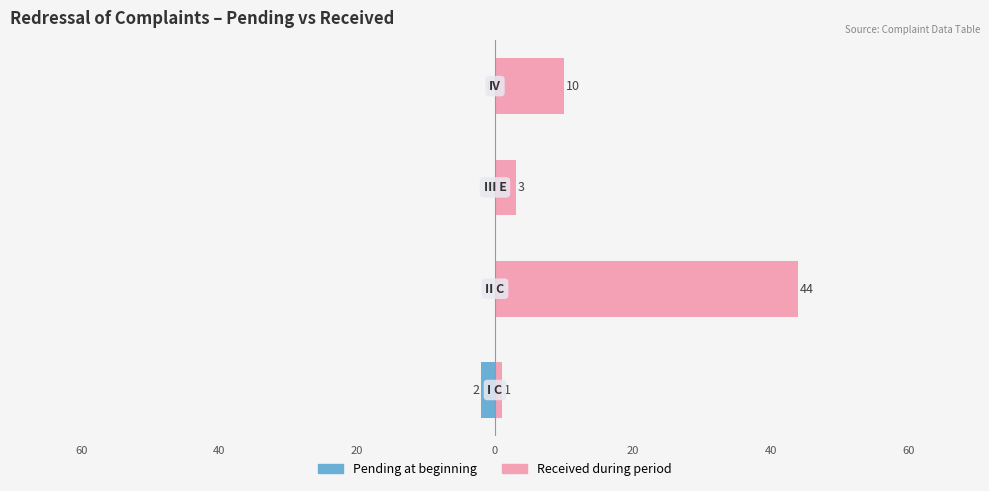

How many groups of bars are there?

4